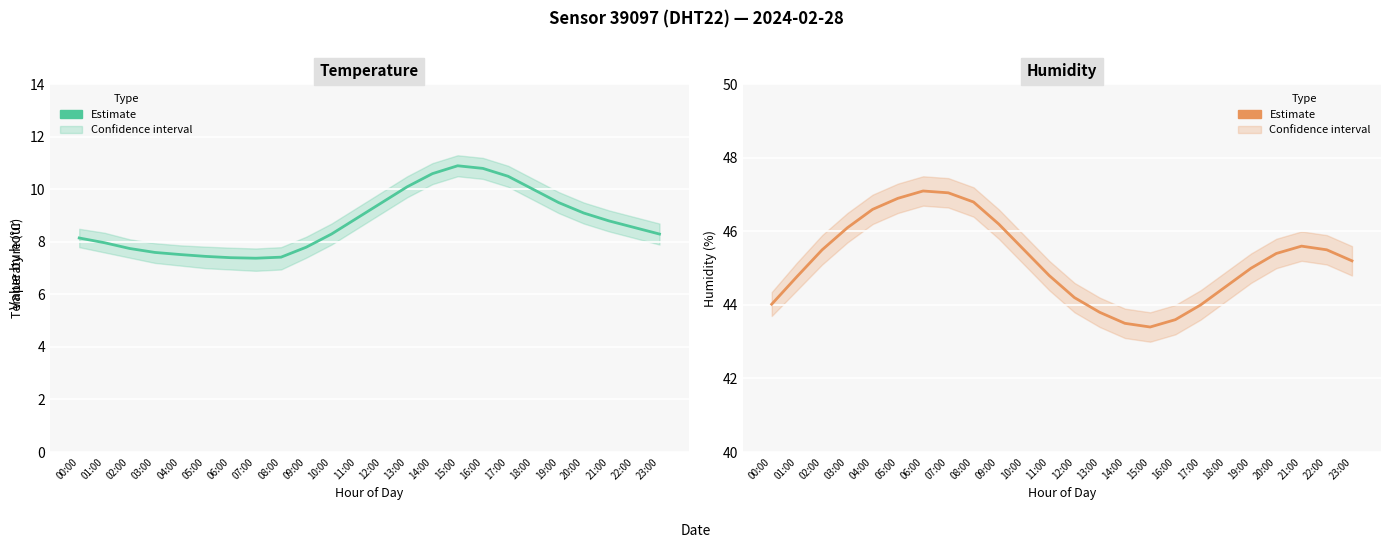

Which category has the lowest value in the Humidity (Estimate) series?

15:00